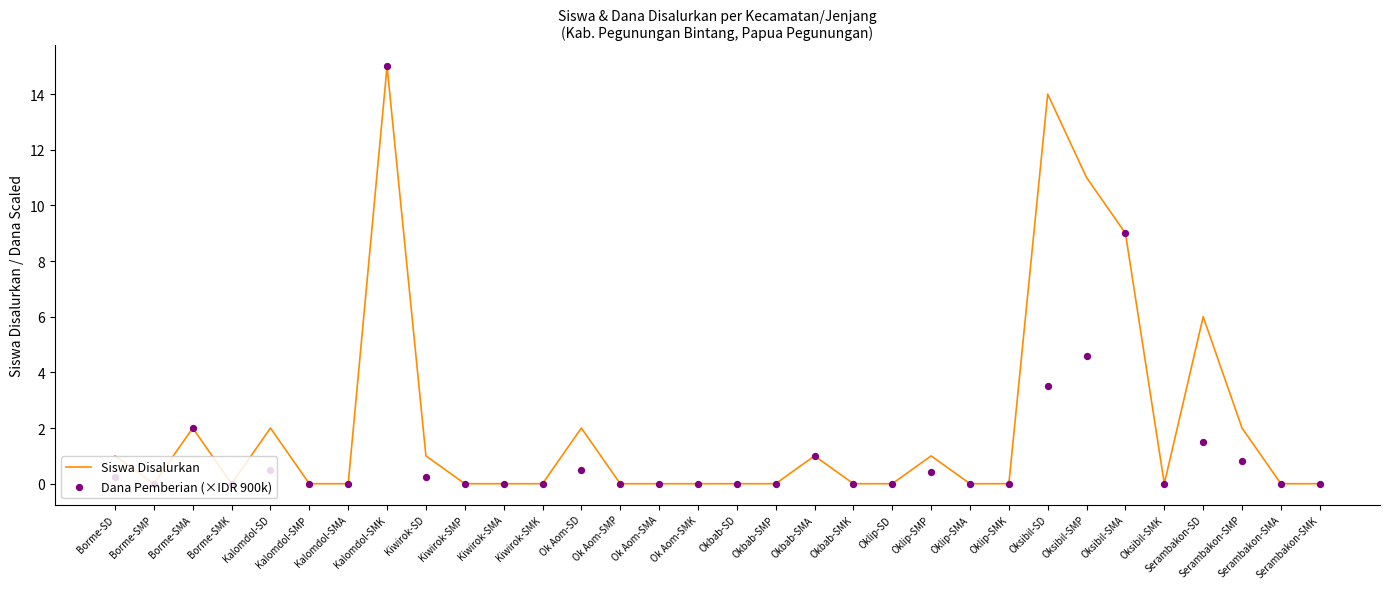

Which series contains the highest Y value?

Siswa Disalurkan